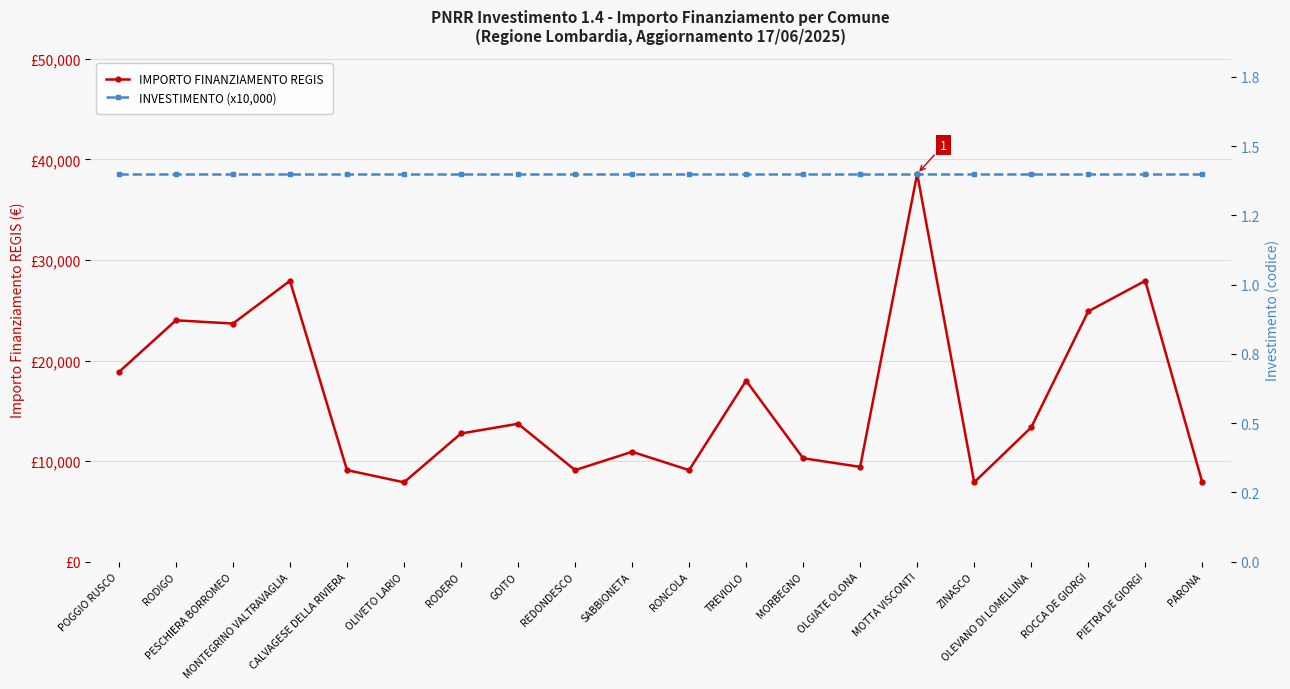

What is the label of the 14th point from the left?

OLGIATE OLONA